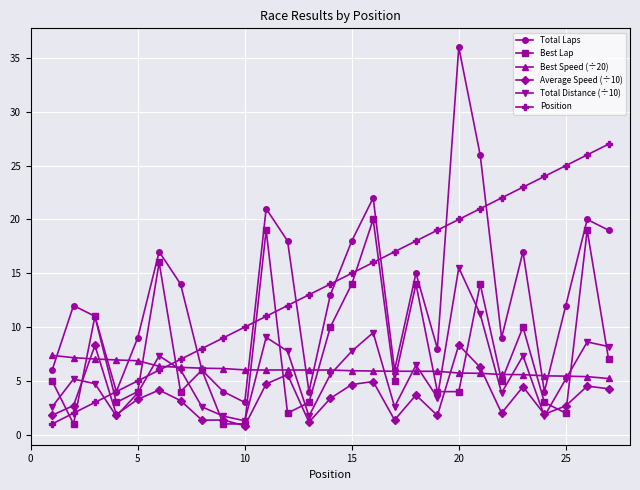

What is the value of the Total Distance (÷10) point at the 6th from the left?

7.3